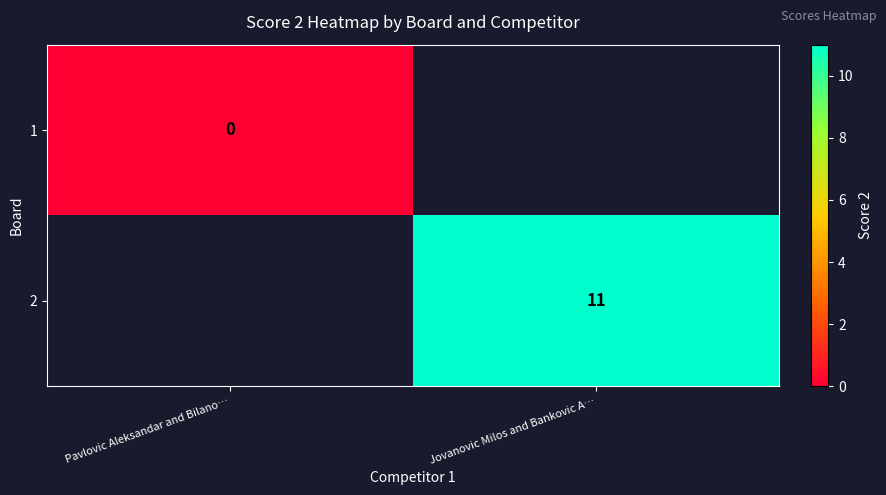

What is the greatest value displayed?

11.0